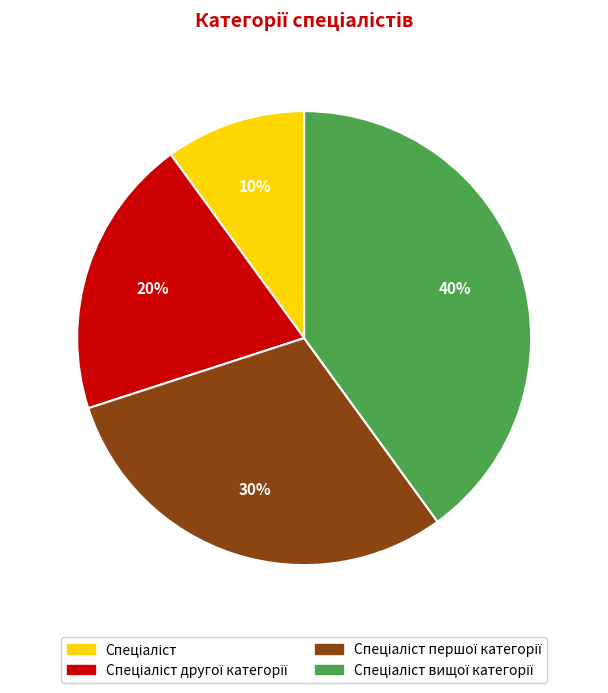

To the nearest percent, what is the difference between the largest and smallest slice percentages?

30%